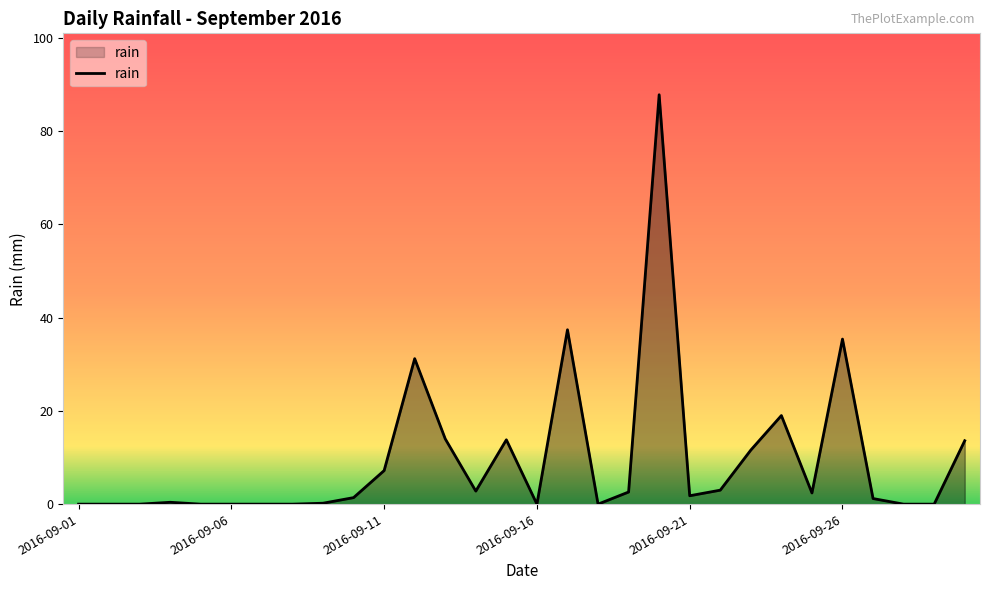

What is the difference between the maximum and minimum values?

87.8